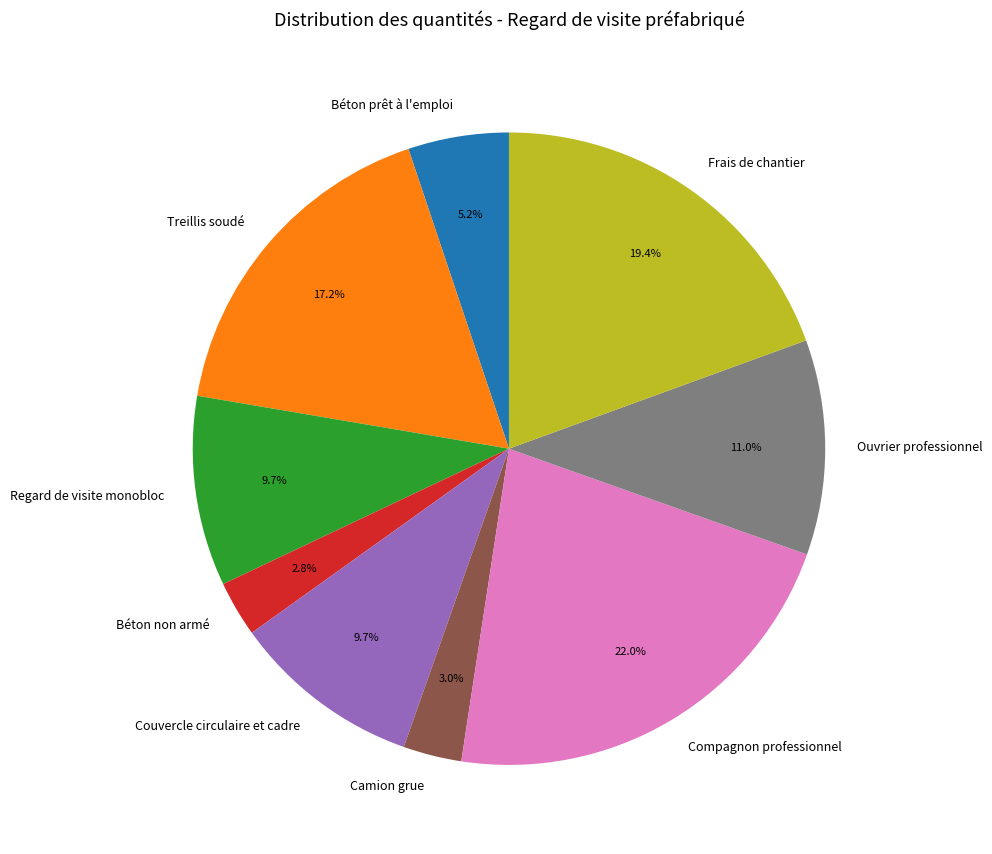

What is the ratio of the value at Couvercle circulaire et cadre to the value at Ouvrier professionnel?

0.9